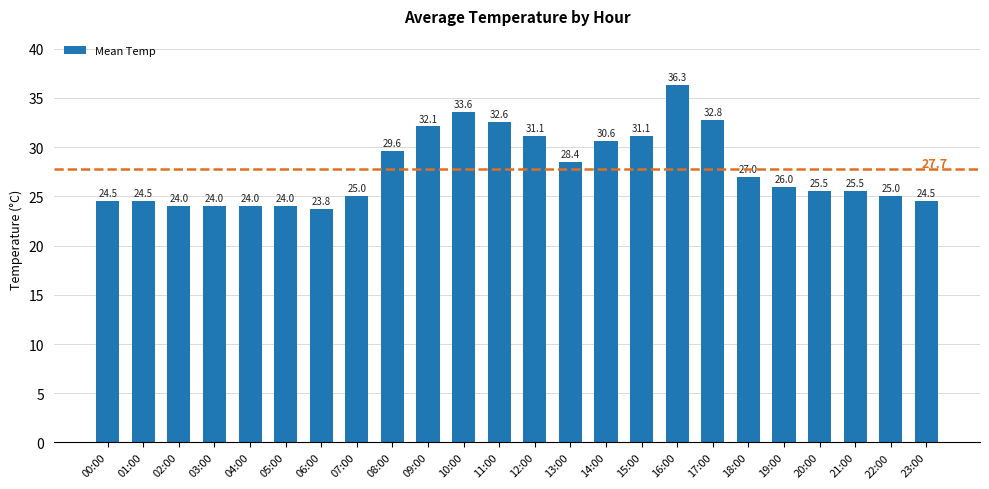

How many bars are there in total?

24